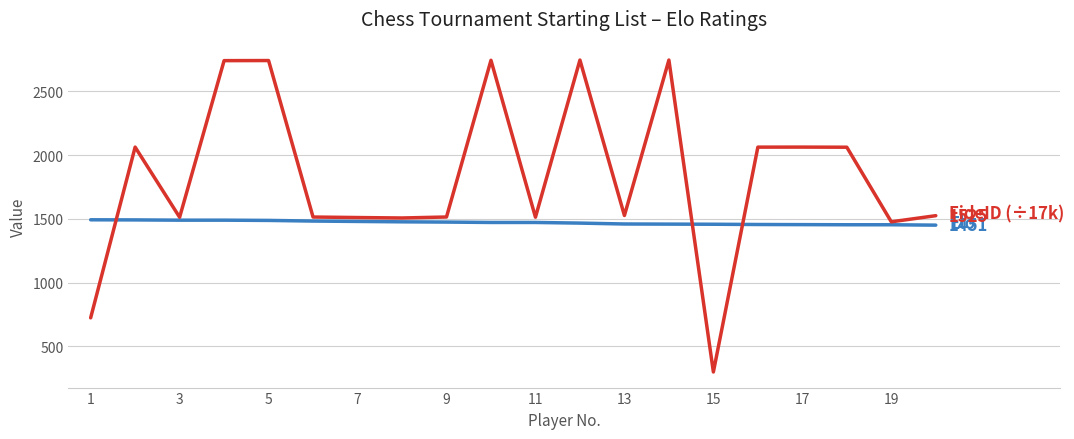

What is the minimum value shown in the chart?

298.6